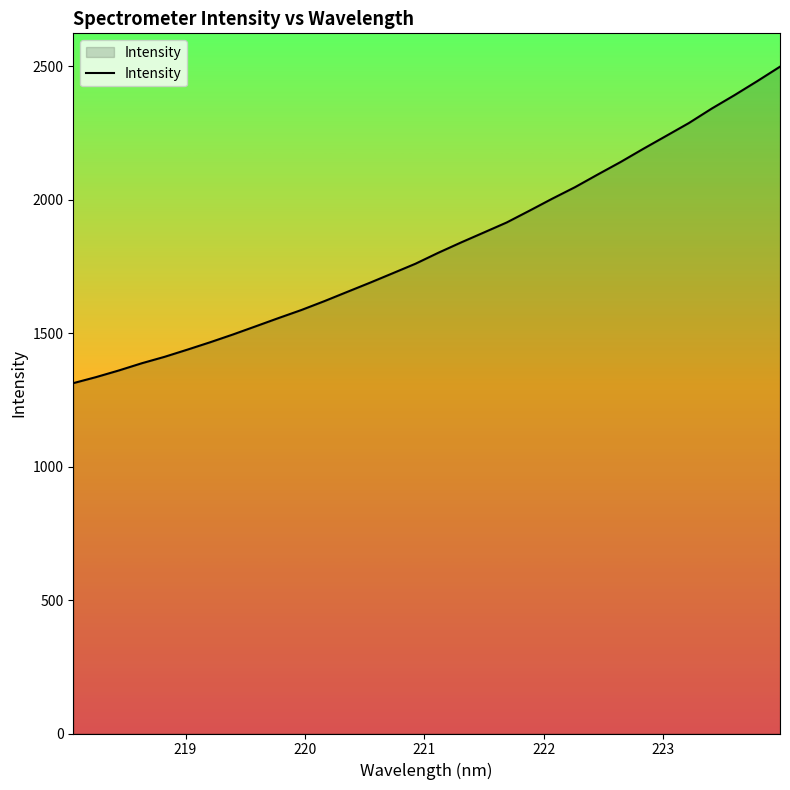

What is the smallest value displayed?

1312.6